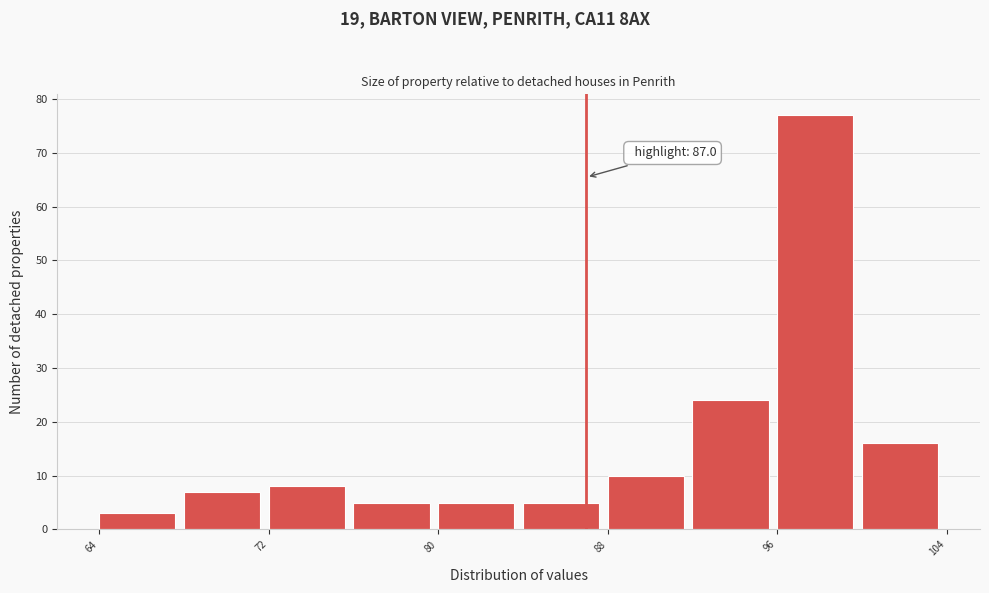

Which range on the x-axis has the tallest bar?

96 to 100